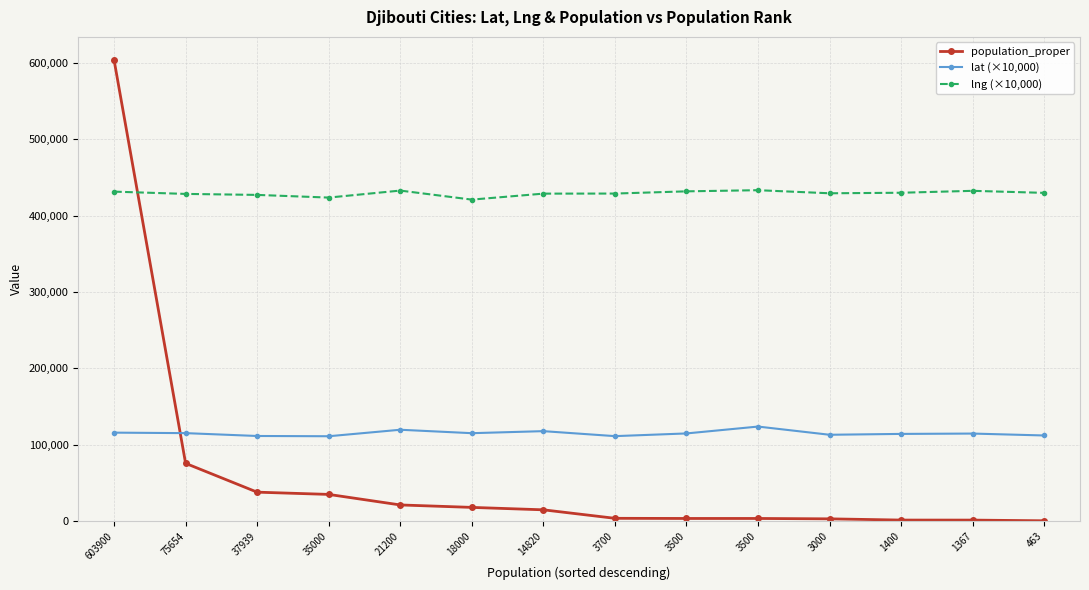

Is it true that population_proper equals 75654.0 at 75654?

True